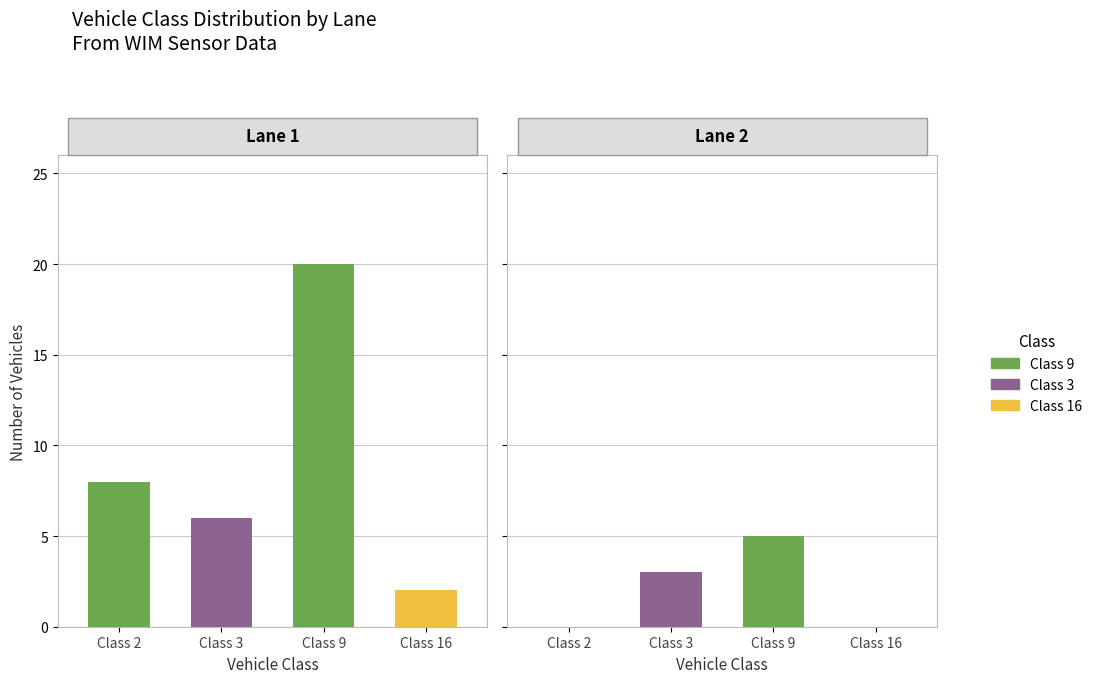

The value of Class 2 at Lane 2 is 1. True or false?

False